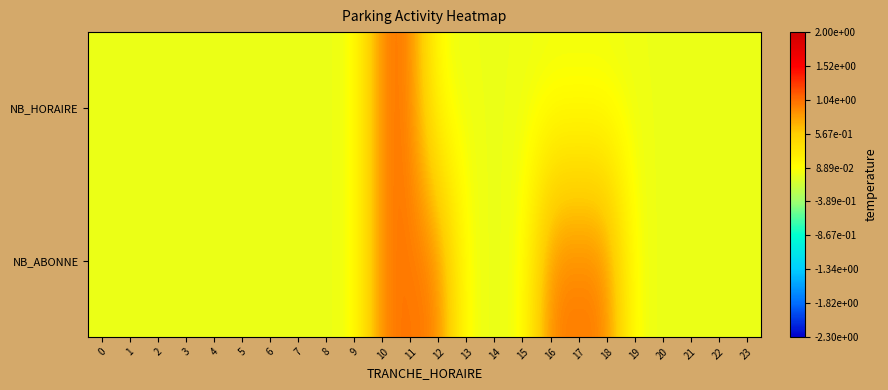

Reading left to right, extract all data points from this chart.

NB_HORAIRE: 0=0	1=0	2=0	3=0	4=0	5=0	6=0	7=0	8=0	9=0	10=1	11=1	12=0	13=0	14=0	15=0	16=0	17=0	18=0	19=0	20=0	21=0	22=0	23=0
NB_ABONNE: 0=0	1=0	2=0	3=0	4=0	5=0	6=0	7=0	8=0	9=0	10=1	11=1	12=1	13=0	14=0	15=0	16=1	17=1	18=1	19=0	20=0	21=0	22=0	23=0